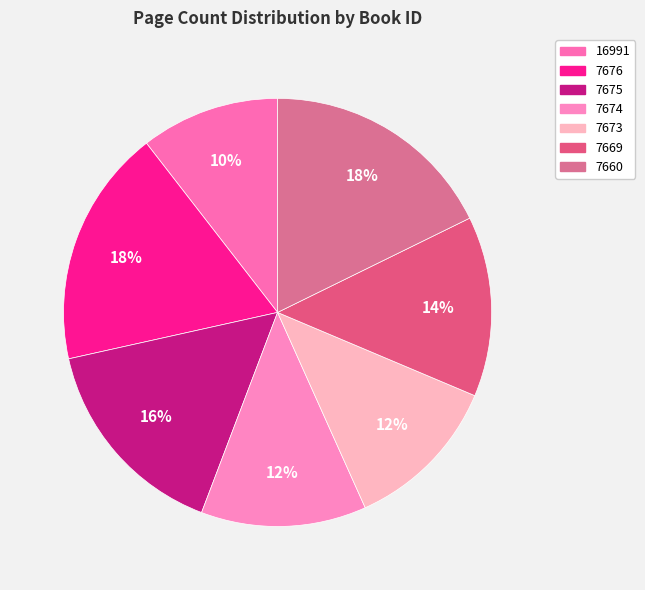

Rank the categories by value from lowest to highest.

16991, 7673, 7674, 7669, 7675, 7660, 7676